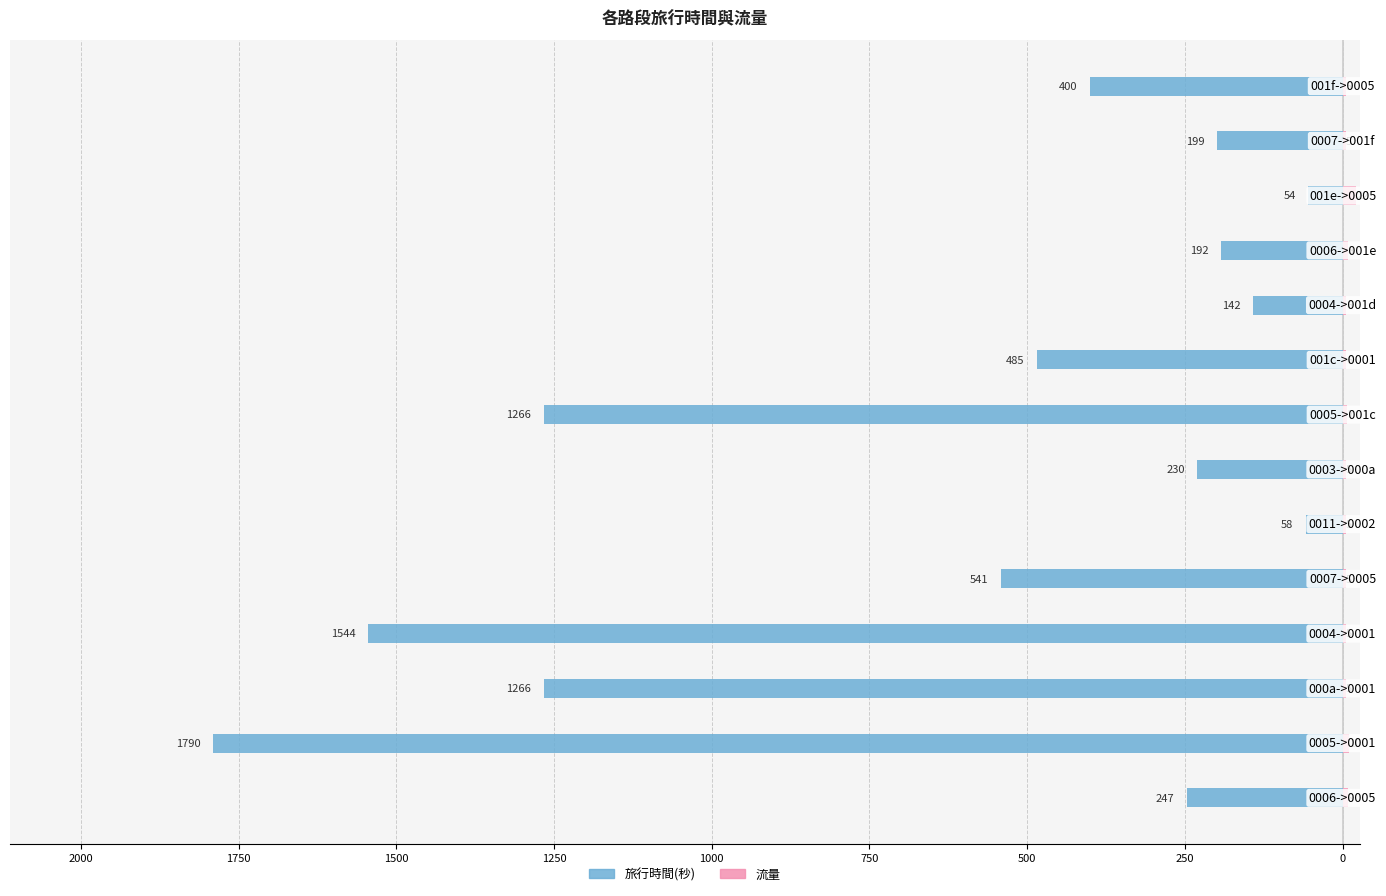

How many series are shown in this chart?

2